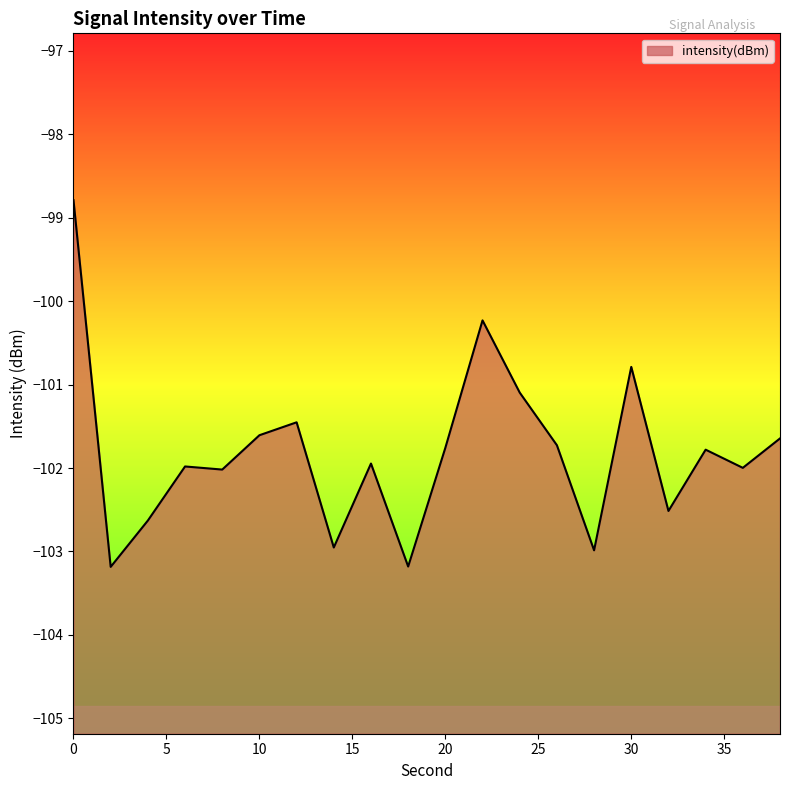

Rank the categories by value from highest to lowest.

0, 22, 30, 24, 12, 10, 38, 26, 20, 34, 16, 6, 36, 8, 32, 4, 14, 28, 18, 2